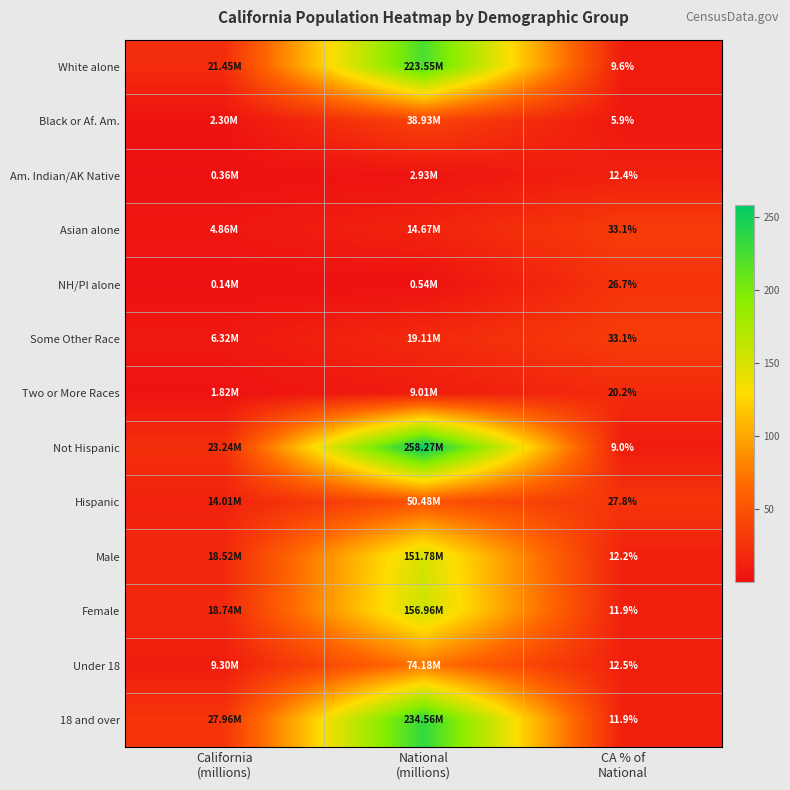

Which has a higher value, National
(millions) or CA % of
National?

National
(millions)